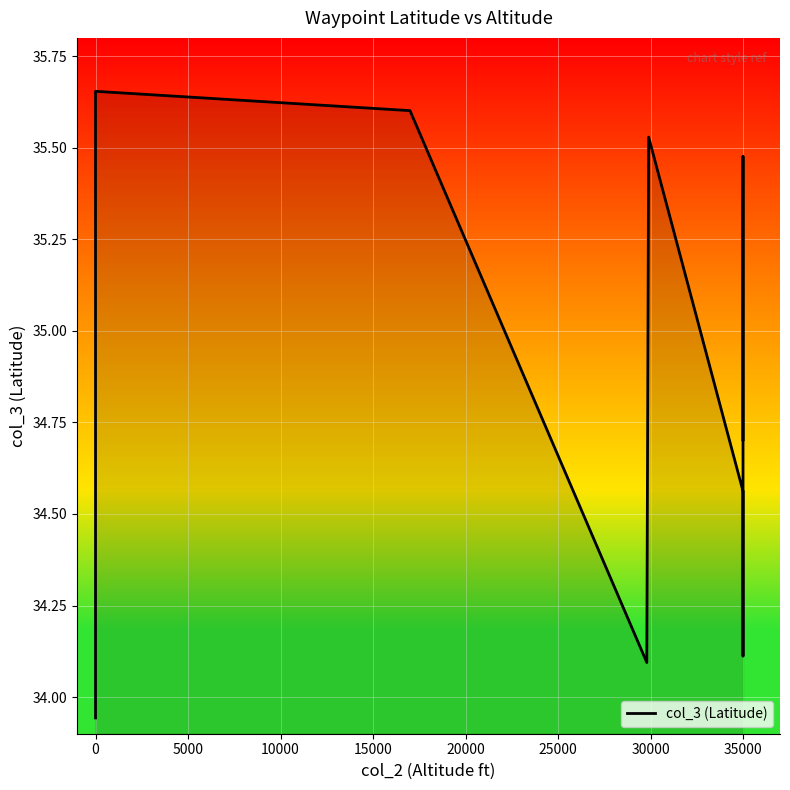

Reading right to left, what are all the values shown in this chart?

34.7	34.9	35.5	34.2	34.1	34.6	35.5	34.1	35.6	35.7	33.9